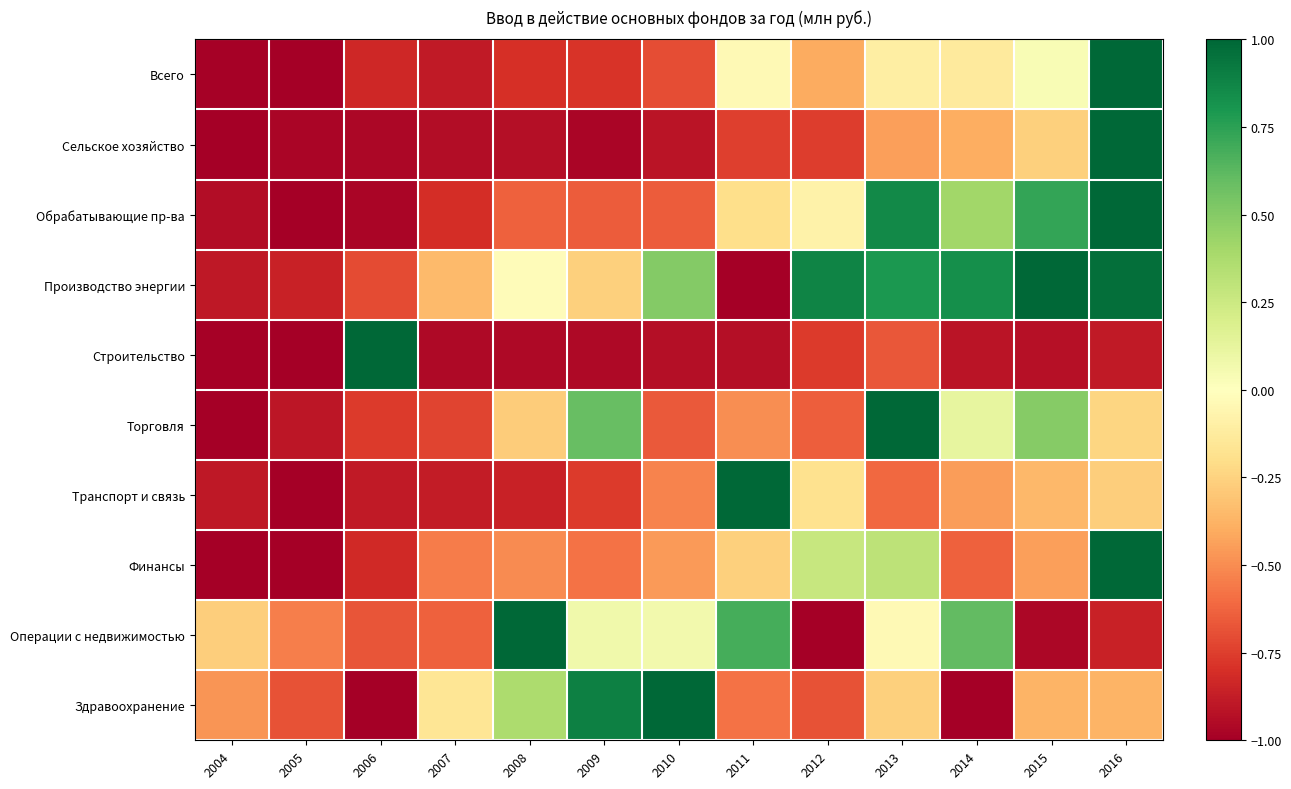

What is the total value across all series at 2013?

0.8